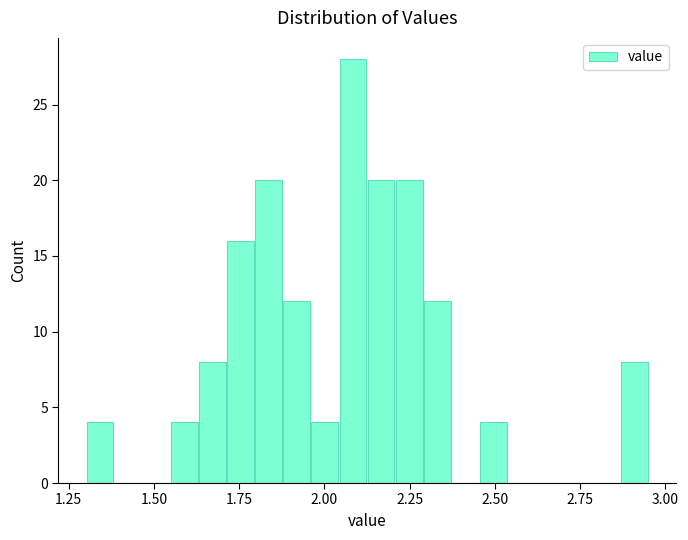

Read against the x-axis, roughly where is the centre of the tallest bar?

2.10